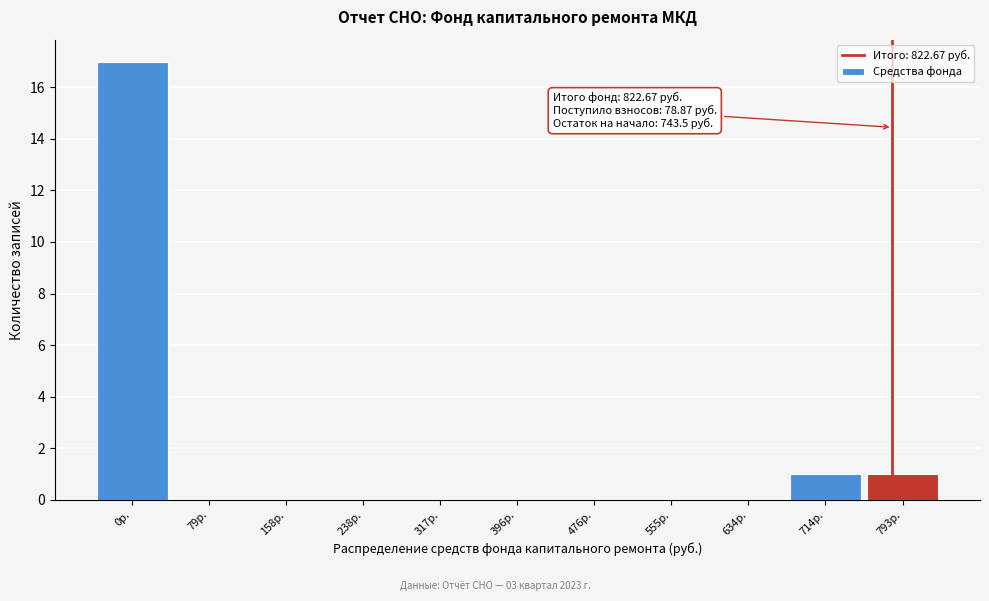

Reading left to right, extract all data points from this chart.

0р.=17	79р.=0	158р.=0	238р.=0	317р.=0	396р.=0	476р.=0	555р.=0	634р.=0	714р.=1	793р.=1